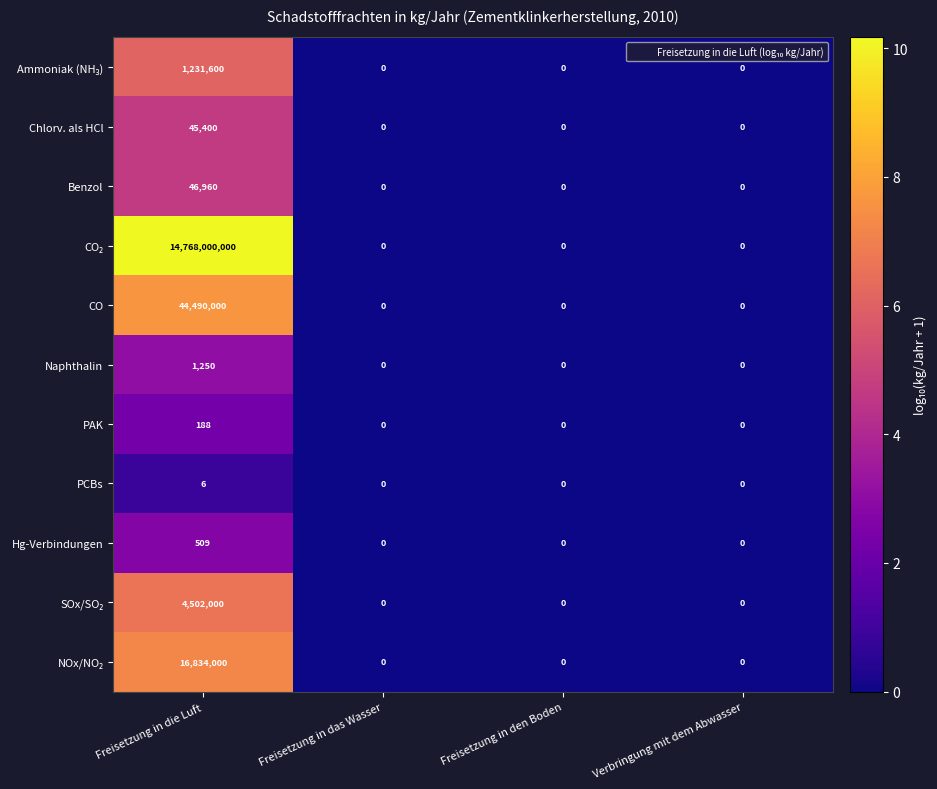

At which category is the sum across all series the highest?

Freisetzung in die Luft